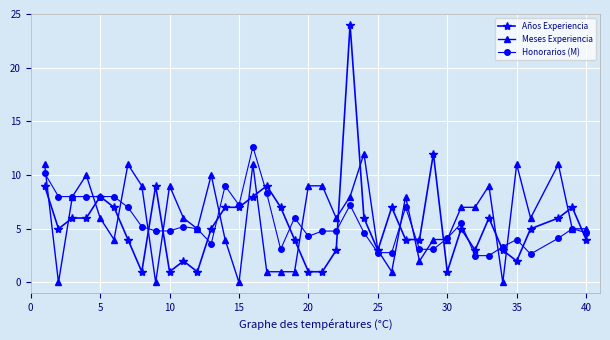

True or false: Años Experiencia has more than 0 interior local peaks.

True